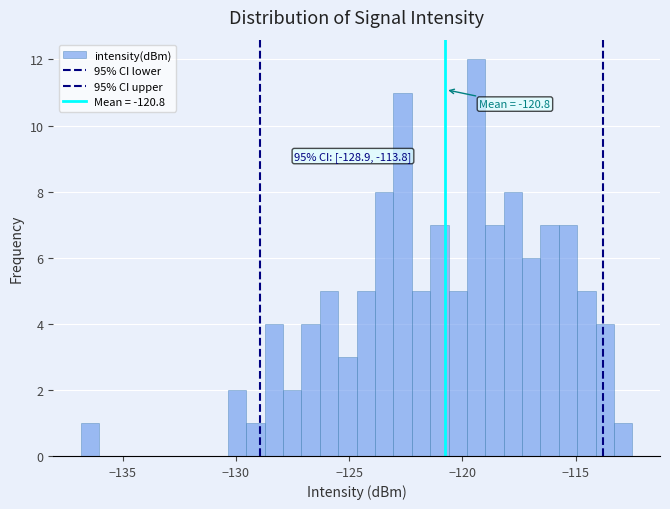

Read against the x-axis, roughly where is the centre of the tallest bar?

-119.5